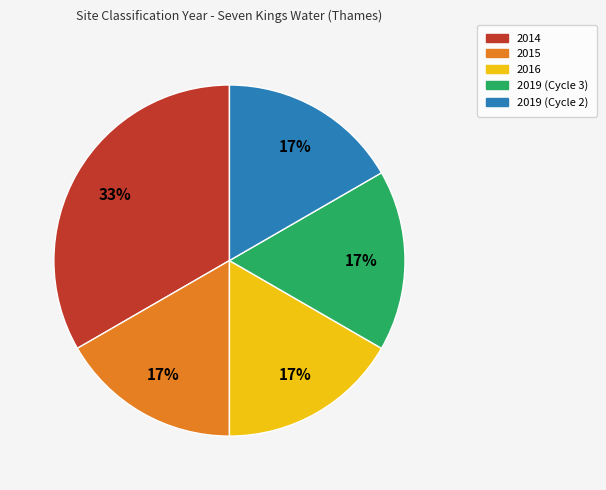

What is the largest slice in the pie chart?

2014